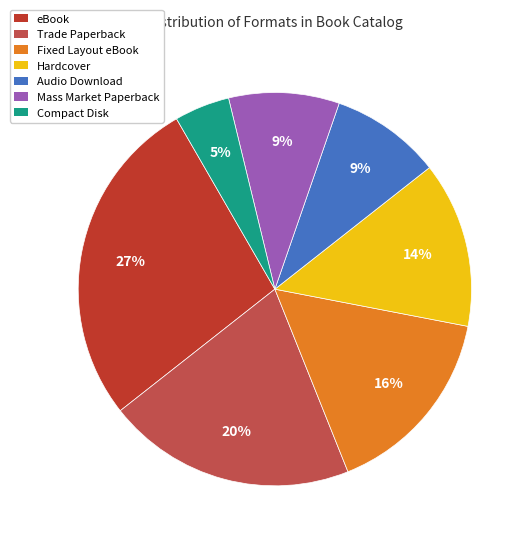

To the nearest percent, what percentage of the pie is Trade Paperback?

20%